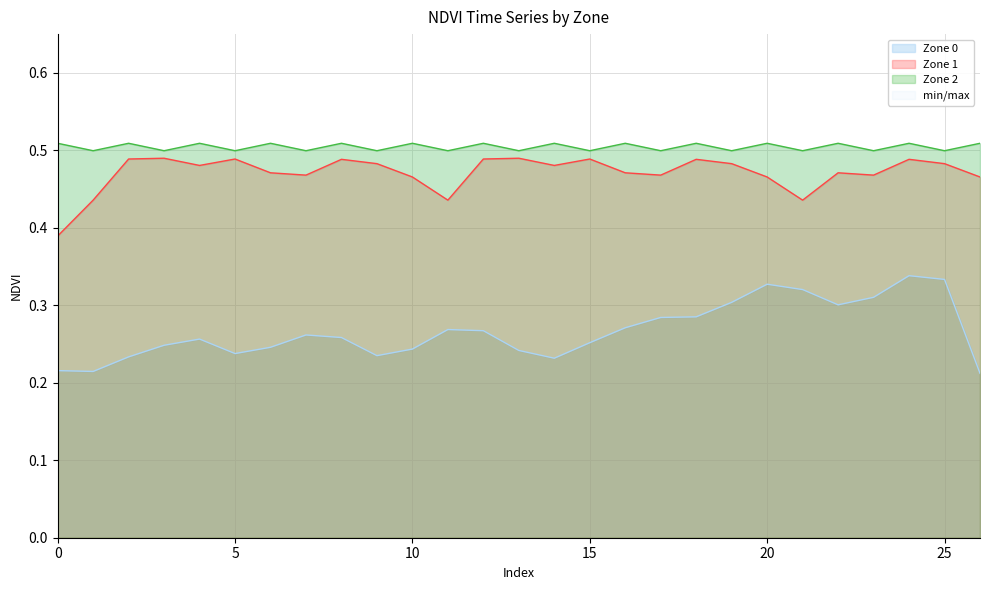

How many interior local peaks does the Zone 2 series have?

12